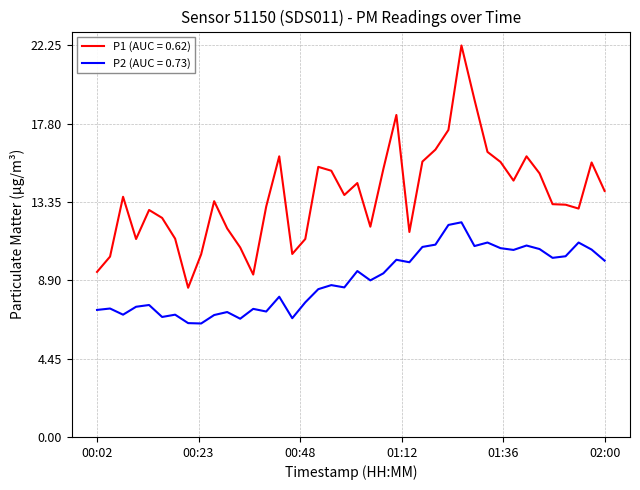

What is the minimum value shown in the chart?

6.5